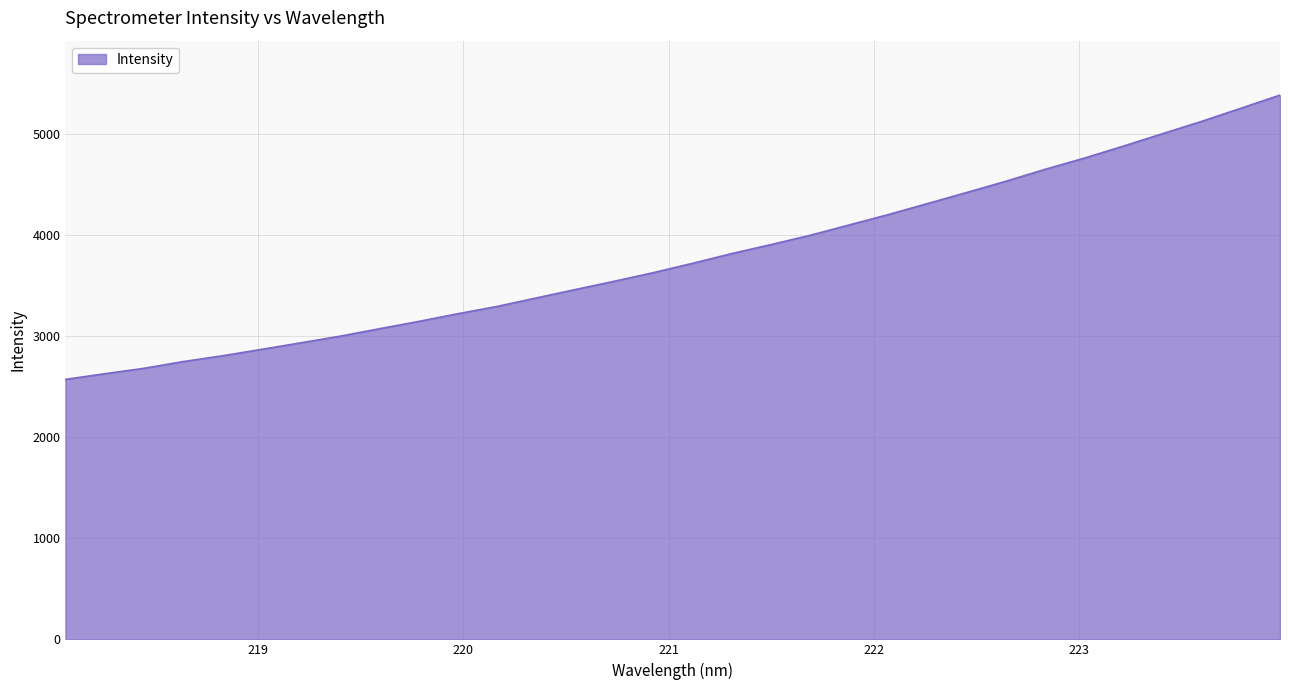

What is the difference between the maximum and minimum values?

2814.5